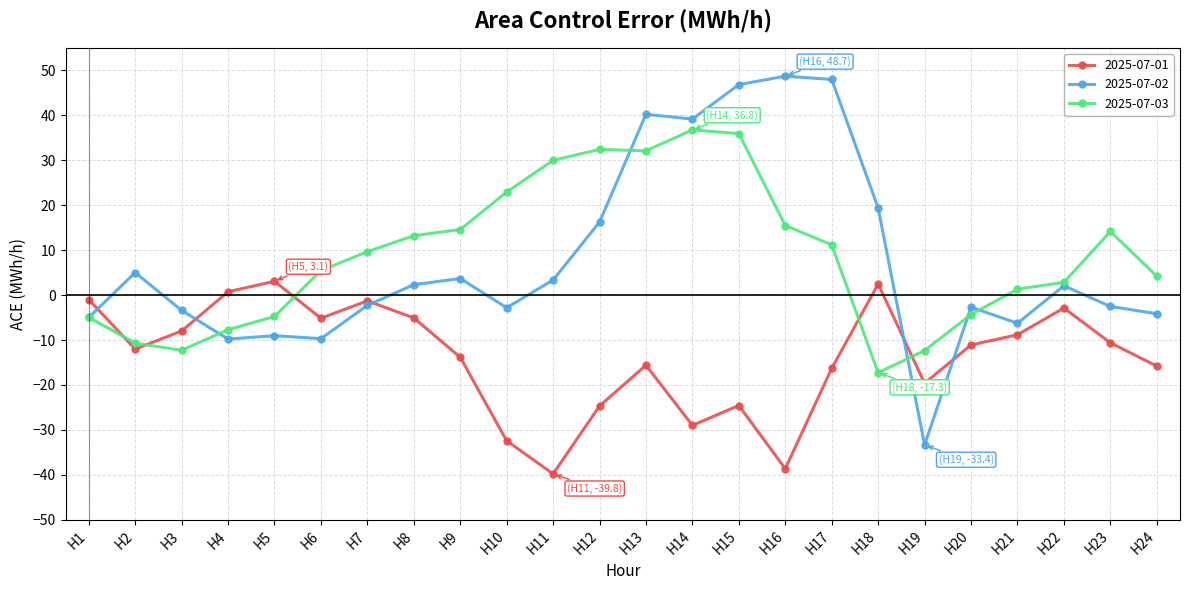

True or false: 2025-07-02 has a value of 40.2 at H13.

True